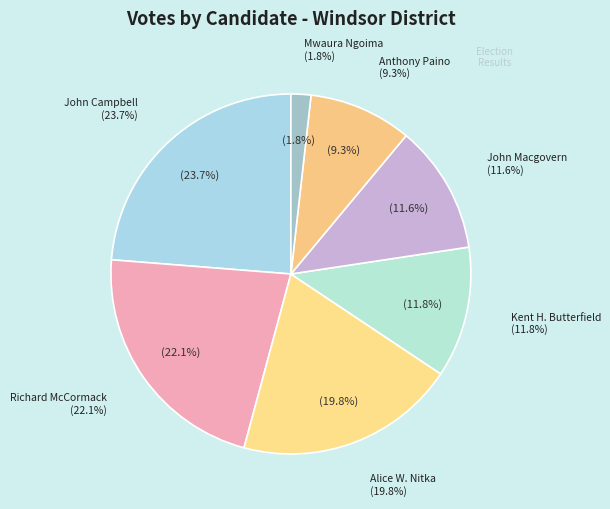

Is there any slice that represents more than half of the pie?

No